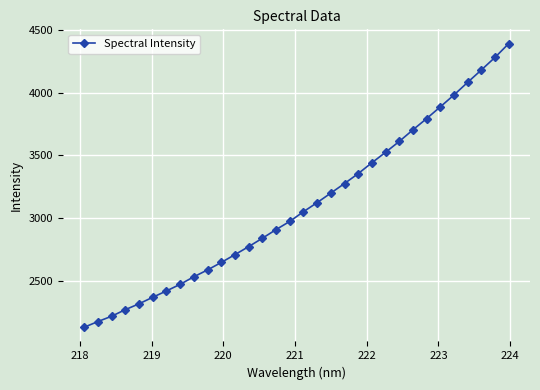

Does the chart display data point markers on the line(s)?

Yes